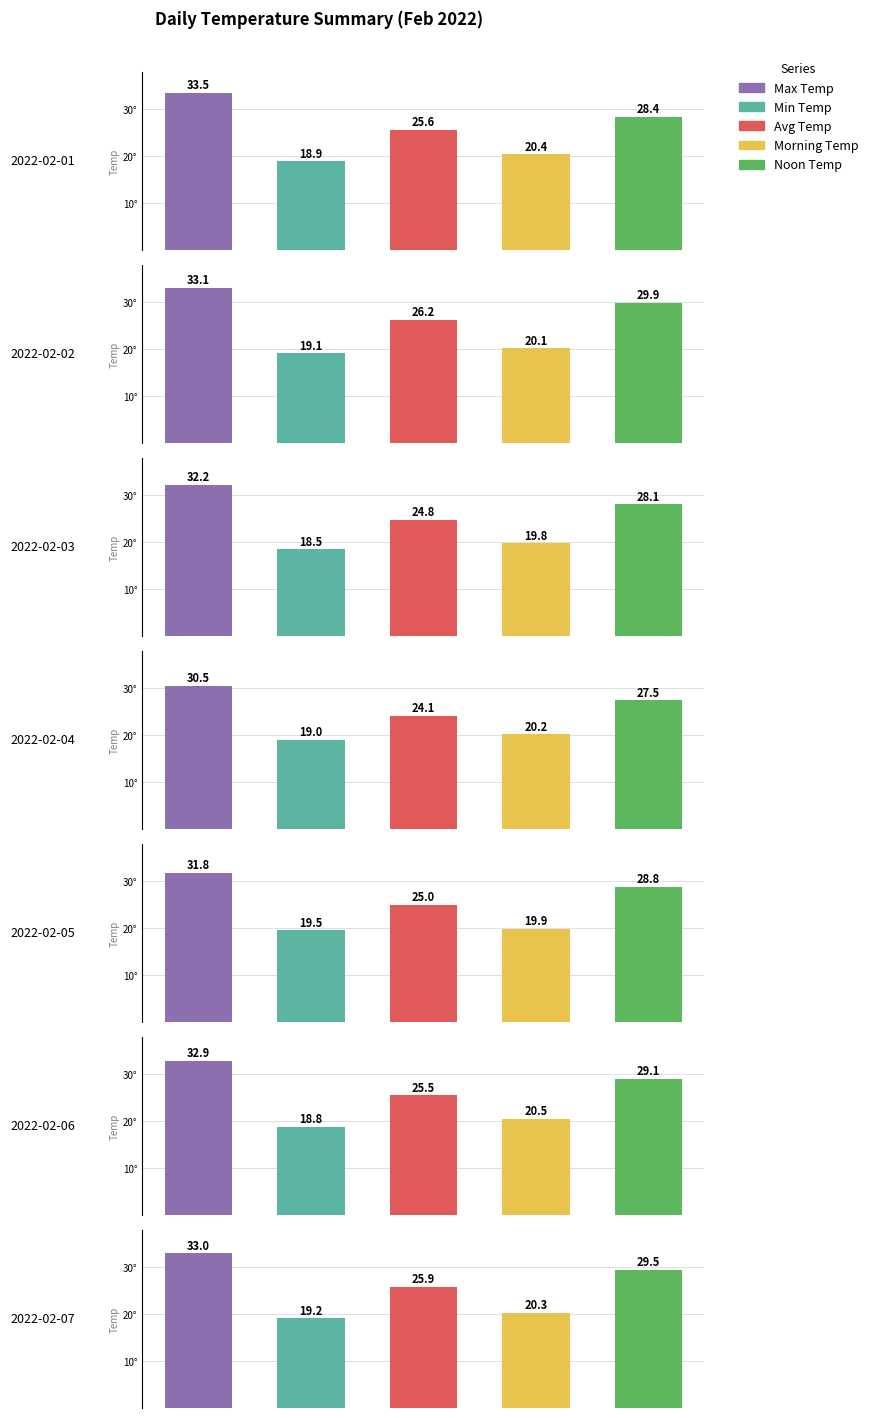

At how many categories does at least one series exceed 31?

6